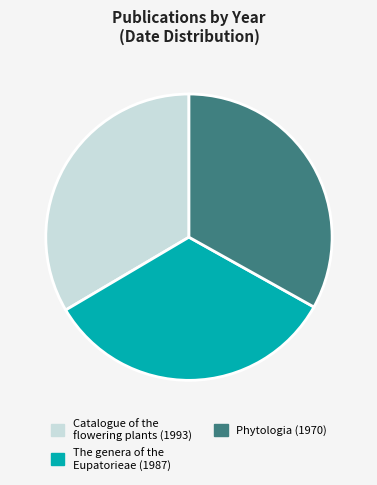

Is there any slice that represents more than half of the pie?

No